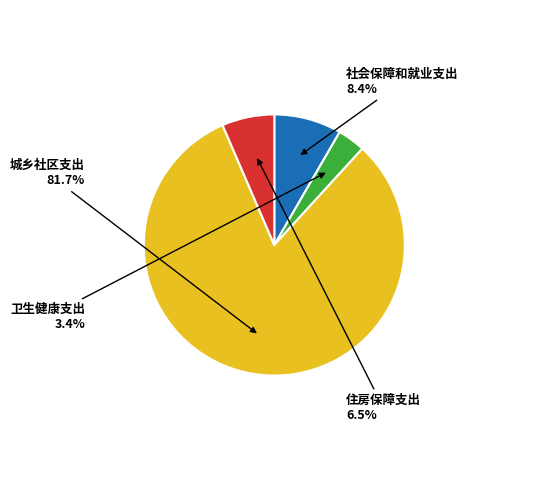

To the nearest percent, what is the average slice percentage?

25%